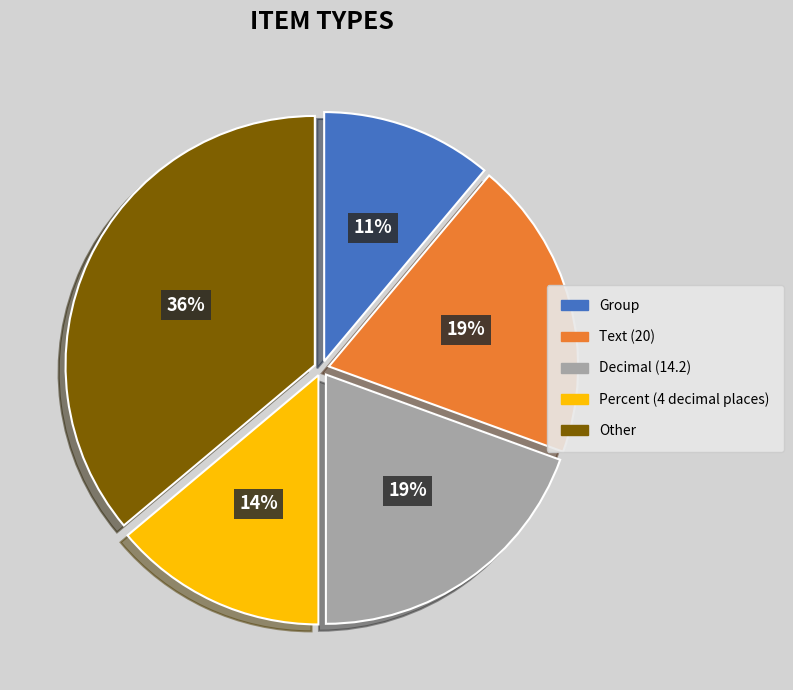

To the nearest percent, what percentage of the pie is Text (20)?

19%